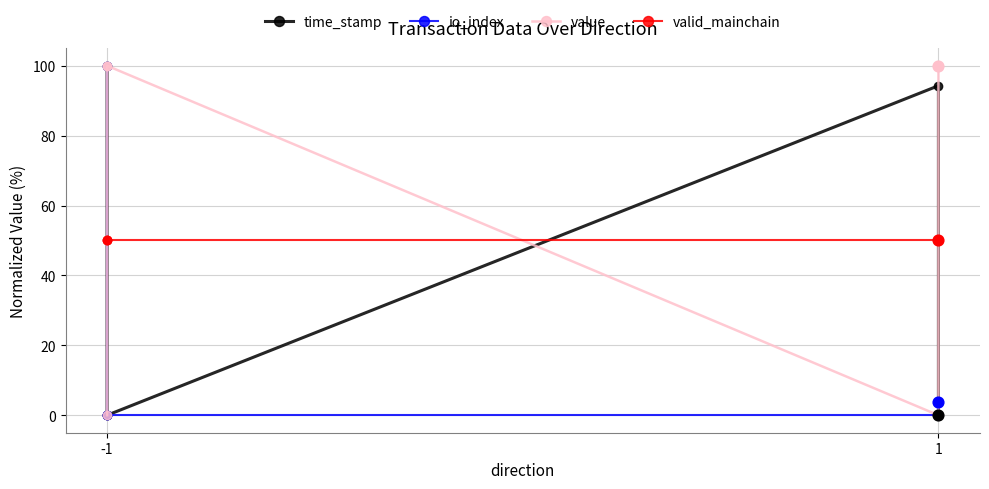

At which category is the sum across all series the highest?

-1